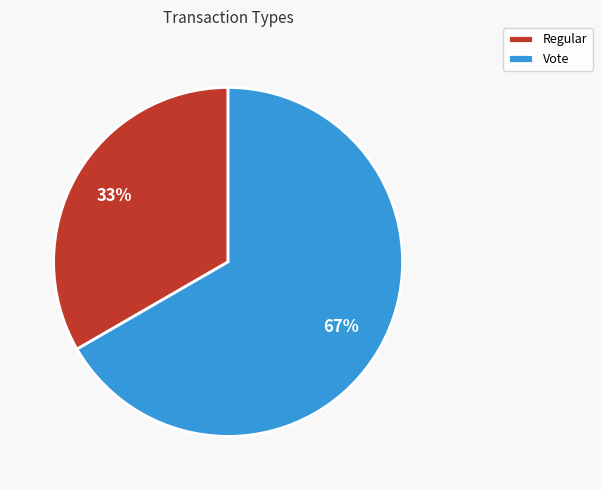

Rank the categories by value from lowest to highest.

Regular, Vote